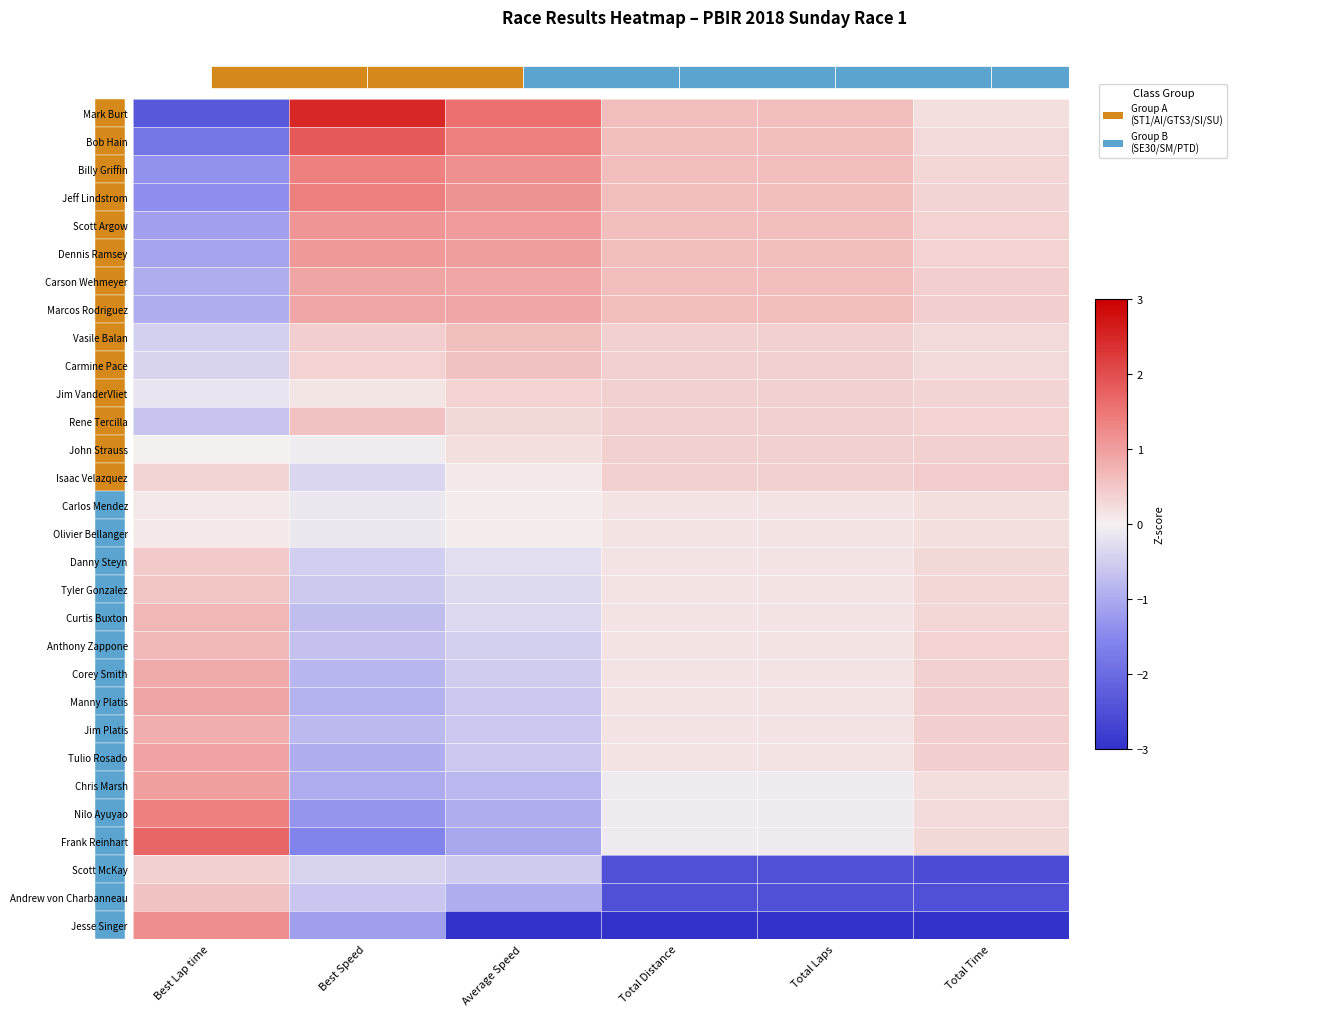

At how many categories does at least one series exceed -1?

6